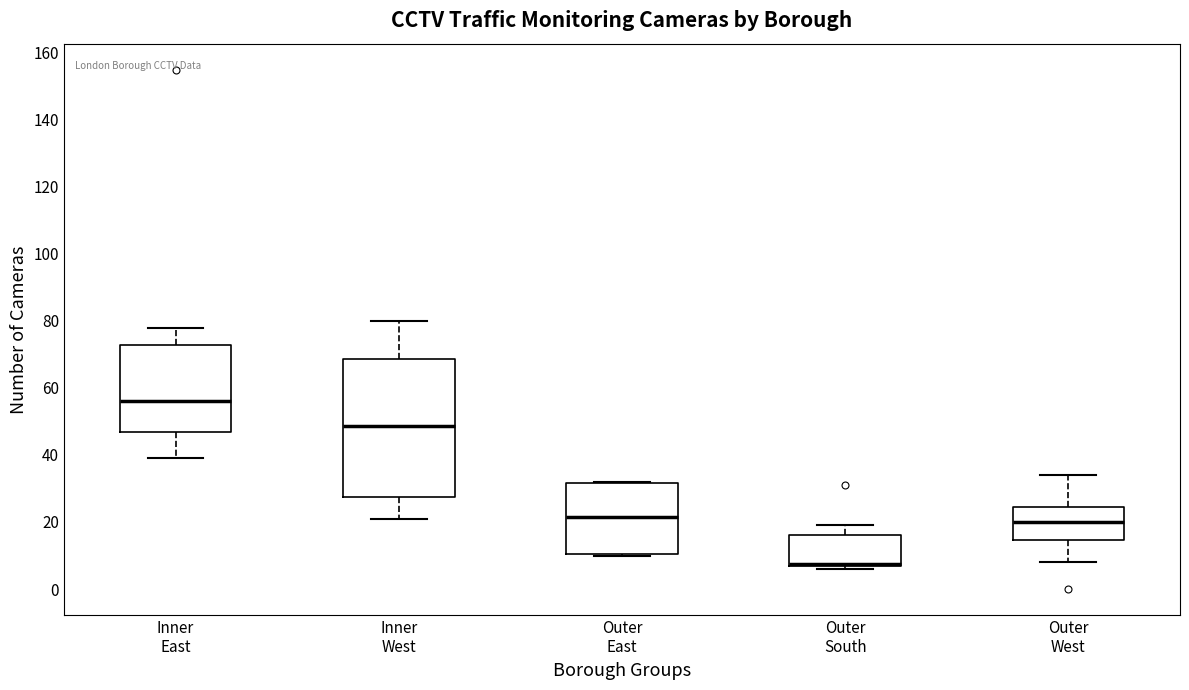

Reading left to right, read every box against the y-axis: the position of its median line, the range the box covers, and the ends of its whiskers. The values are not printed on the chart, so give them approximately, as read against the axis.

Inner East: median 56, box 46 to 72, whiskers 40 to 78
Inner West: median 48, box 28 to 68, whiskers 22 to 80
Outer East: median 22, box 10 to 32, whiskers 10 to 32
Outer South: median 8 (drawn on the box's lower edge), box 8 to 16, whiskers 6 to 20
Outer West: median 20, box 14 to 24, whiskers 8 to 34